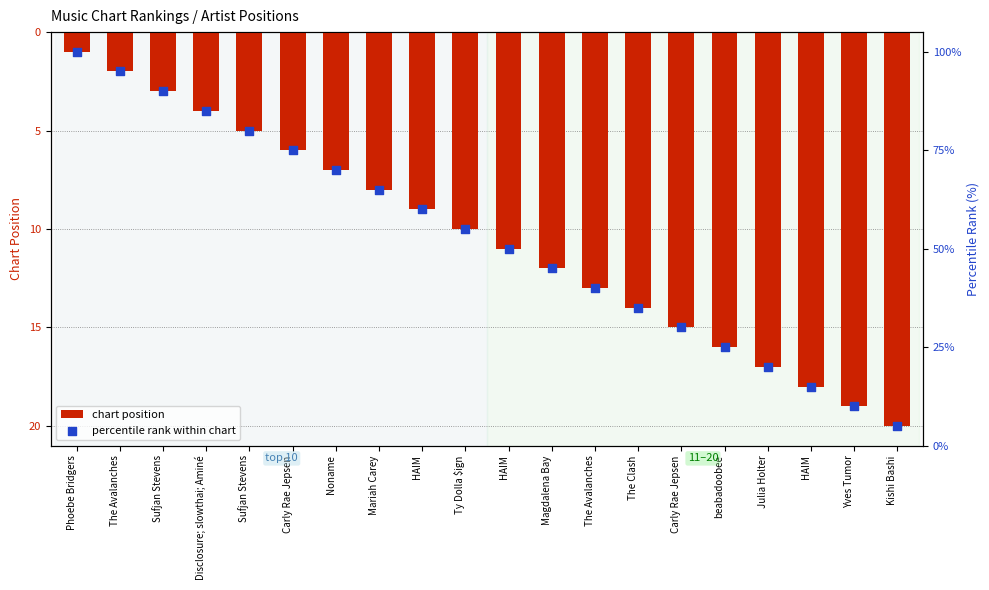

At how many categories does at least one series exceed 20?

16